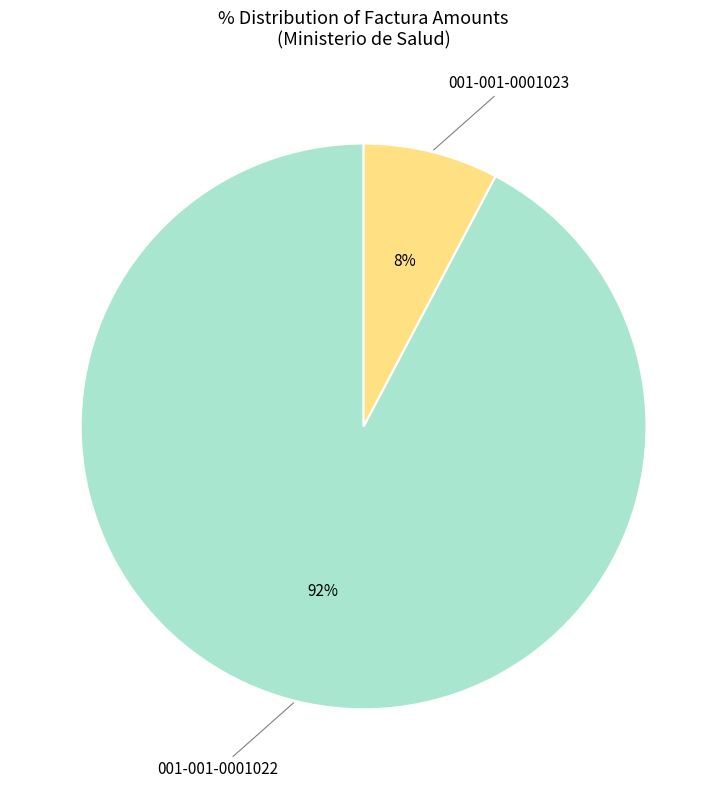

How many slices are in this pie chart?

2